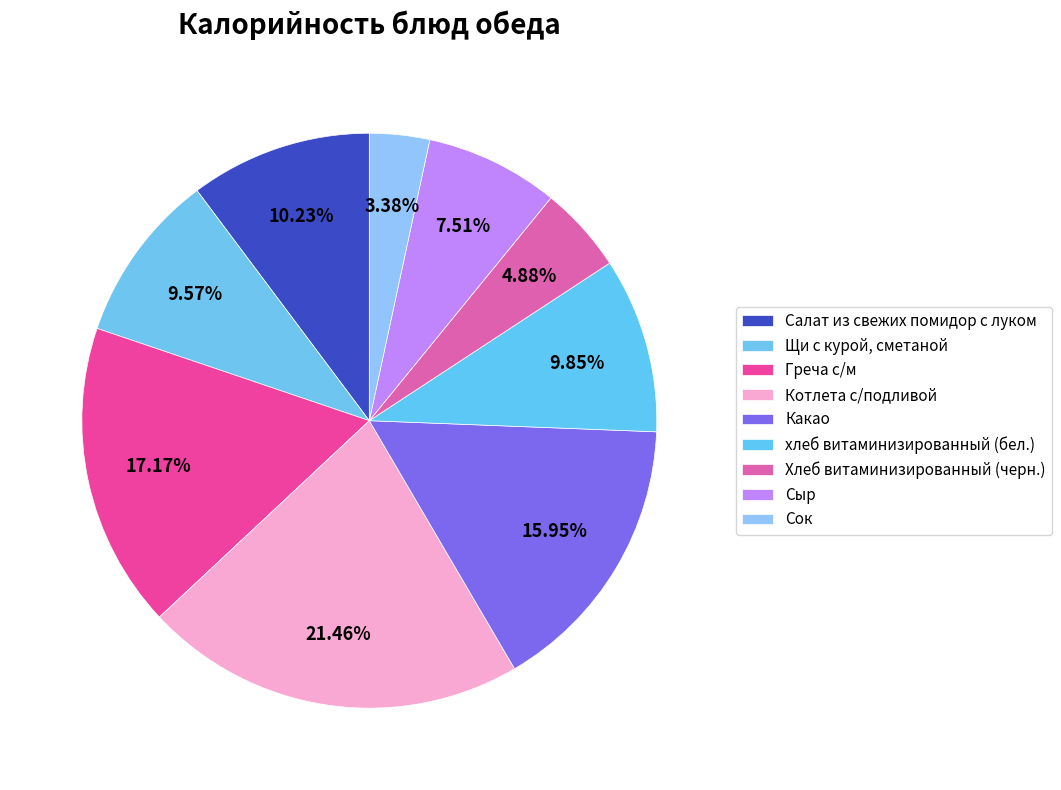

Do Салат из свежих помидор с луком and Сыр together represent more than half of the pie?

No